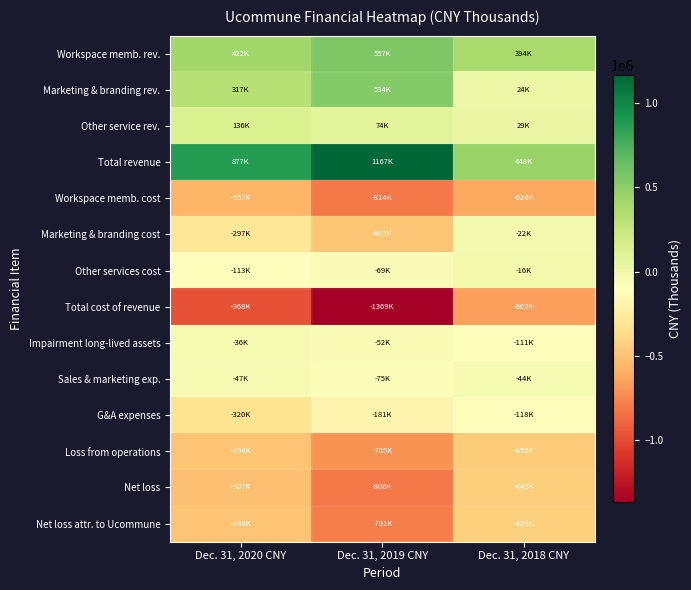

Reading right to left, list all the values displayed in this chart.

Workspace memb. rev.: Dec. 31, 2018 CNY=394356	Dec. 31, 2019 CNY=557994	Dec. 31, 2020 CNY=422984
Marketing & branding rev.: Dec. 31, 2018 CNY=24617	Dec. 31, 2019 CNY=534826	Dec. 31, 2020 CNY=317461
Other service rev.: Dec. 31, 2018 CNY=29535	Dec. 31, 2019 CNY=74538	Dec. 31, 2020 CNY=136692
Total revenue: Dec. 31, 2018 CNY=448508	Dec. 31, 2019 CNY=1167358	Dec. 31, 2020 CNY=877137
Workspace memb. cost: Dec. 31, 2018 CNY=-624844	Dec. 31, 2019 CNY=-814002	Dec. 31, 2020 CNY=-557102
Marketing & branding cost: Dec. 31, 2018 CNY=-22481	Dec. 31, 2019 CNY=-485473	Dec. 31, 2020 CNY=-297893
Other services cost: Dec. 31, 2018 CNY=-16284	Dec. 31, 2019 CNY=-69917	Dec. 31, 2020 CNY=-113074
Total cost of revenue: Dec. 31, 2018 CNY=-663609	Dec. 31, 2019 CNY=-1369392	Dec. 31, 2020 CNY=-968069
Impairment long-lived assets: Dec. 31, 2018 CNY=-111203	Dec. 31, 2019 CNY=-52030	Dec. 31, 2020 CNY=-36505
Sales & marketing exp.: Dec. 31, 2018 CNY=-44783	Dec. 31, 2019 CNY=-75841	Dec. 31, 2020 CNY=-47061
G&A expenses: Dec. 31, 2018 CNY=-118798	Dec. 31, 2019 CNY=-181582	Dec. 31, 2020 CNY=-320202
Loss from operations: Dec. 31, 2018 CNY=-456900	Dec. 31, 2019 CNY=-705700	Dec. 31, 2020 CNY=-494700
Net loss: Dec. 31, 2018 CNY=-445155	Dec. 31, 2019 CNY=-806673	Dec. 31, 2020 CNY=-507944
Net loss attr. to Ucommune: Dec. 31, 2018 CNY=-429592	Dec. 31, 2019 CNY=-791150	Dec. 31, 2020 CNY=-488492